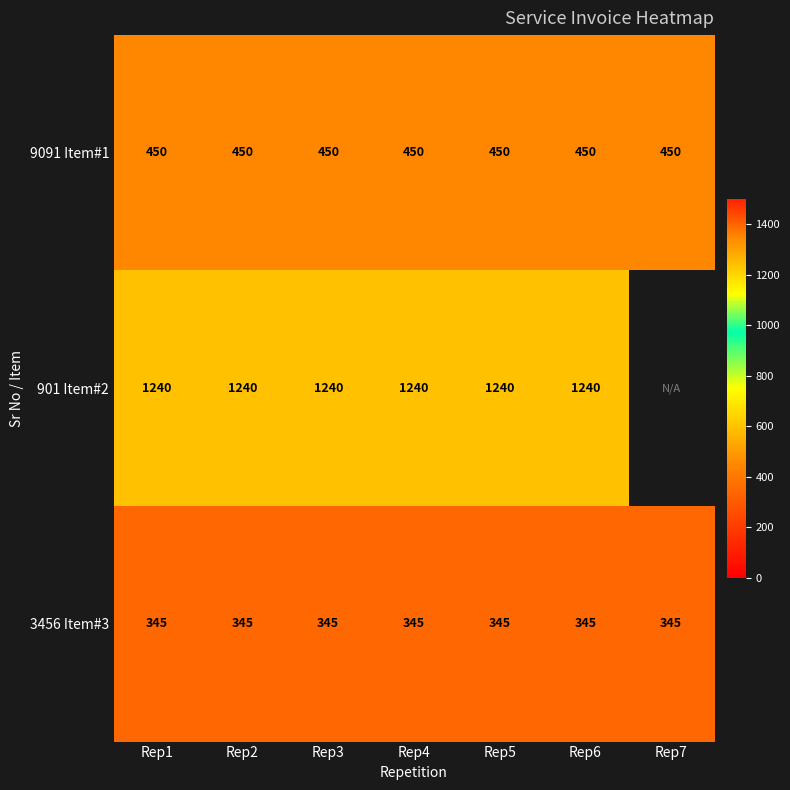

Rank the series at Rep6 from highest to lowest value.

901 Item#2, 9091 Item#1, 3456 Item#3